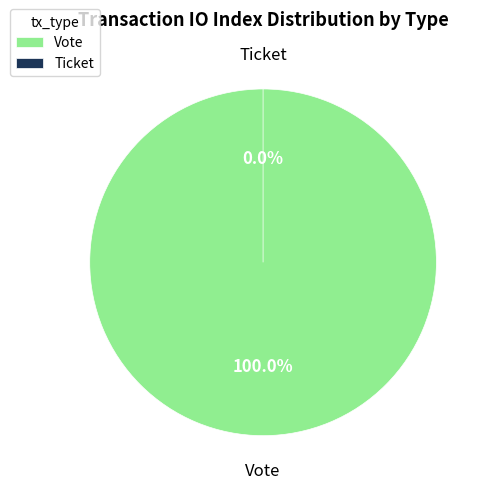

To the nearest percent, what is the difference between the largest and smallest slice percentages?

100%